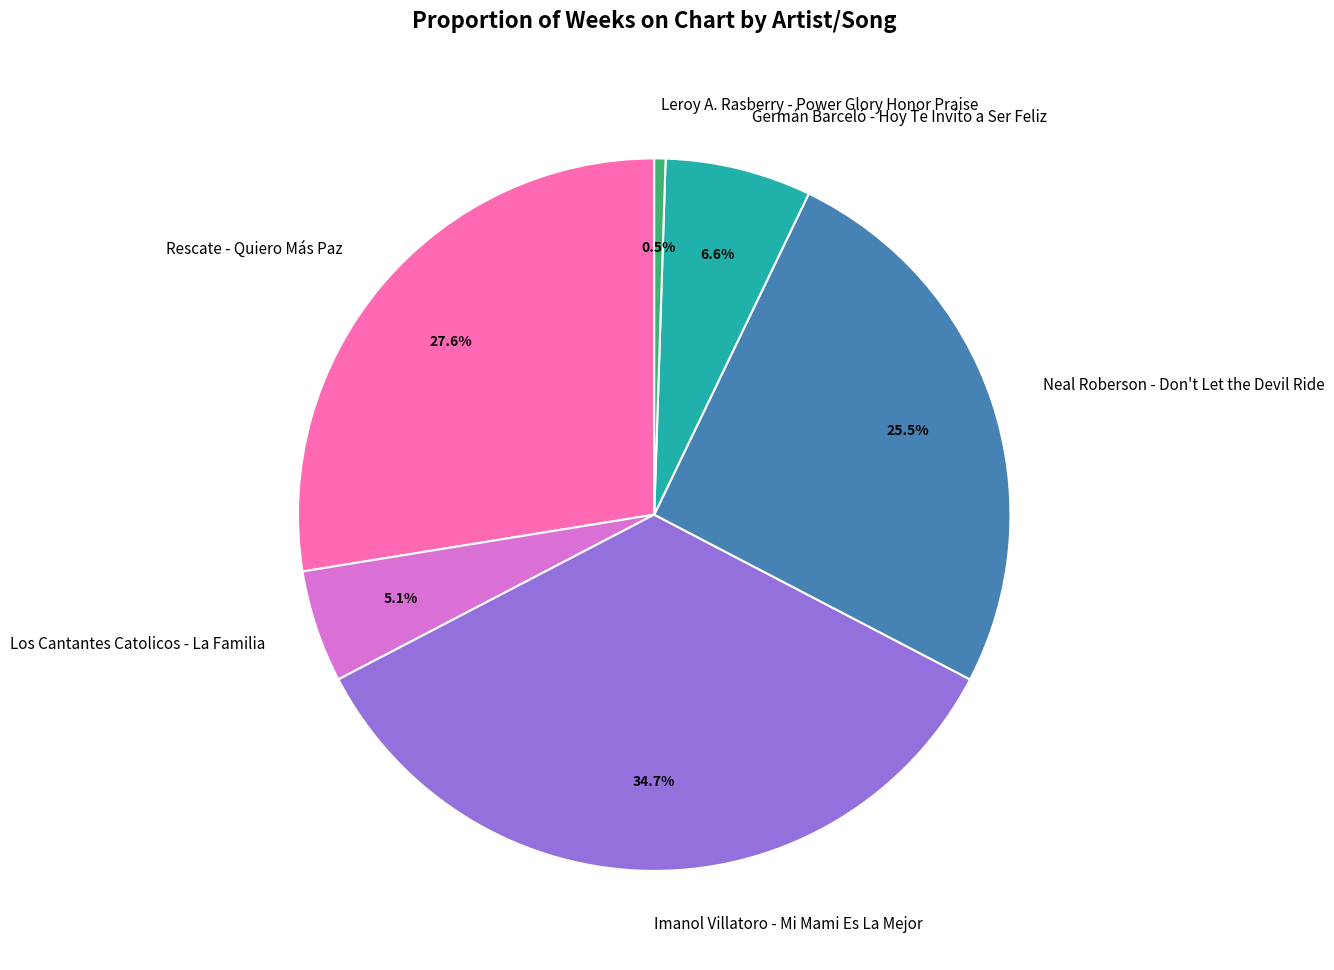

To the nearest percent, what is the combined percentage of Los Cantantes Catolicos - La Familia and Imanol Villatoro - Mi Mami Es La Mejor?

40%